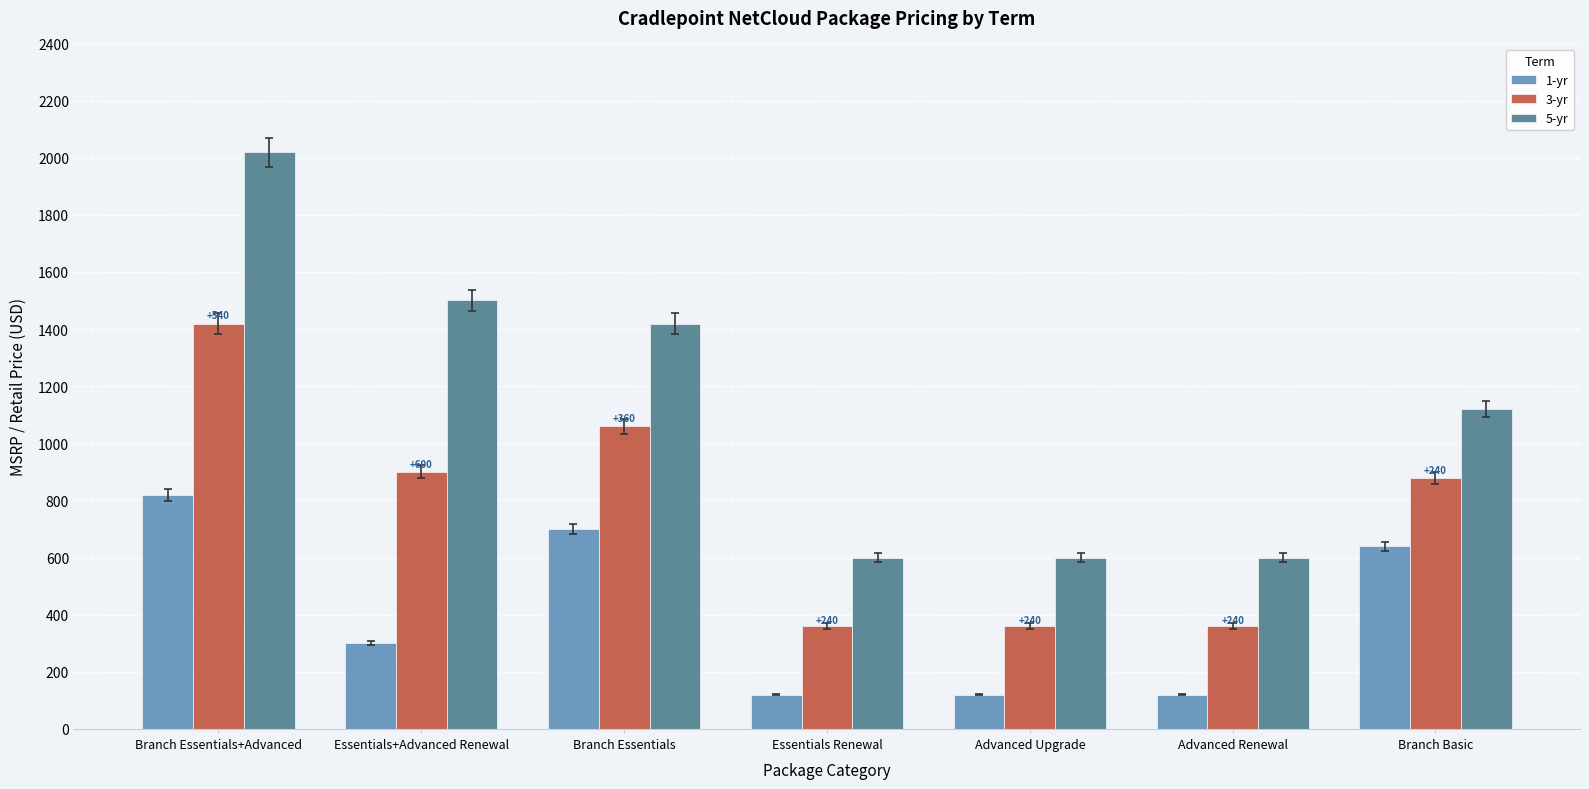

Rank the series by their average value, from lowest to highest.

1-yr, 3-yr, 5-yr